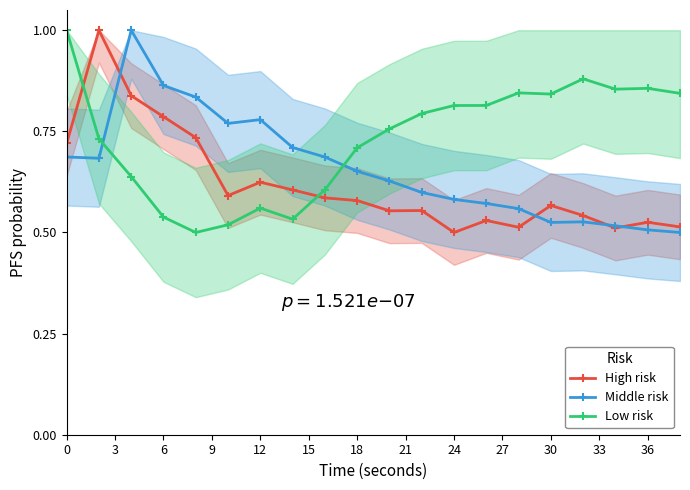

How many interior local valleys does the High risk series have?

5